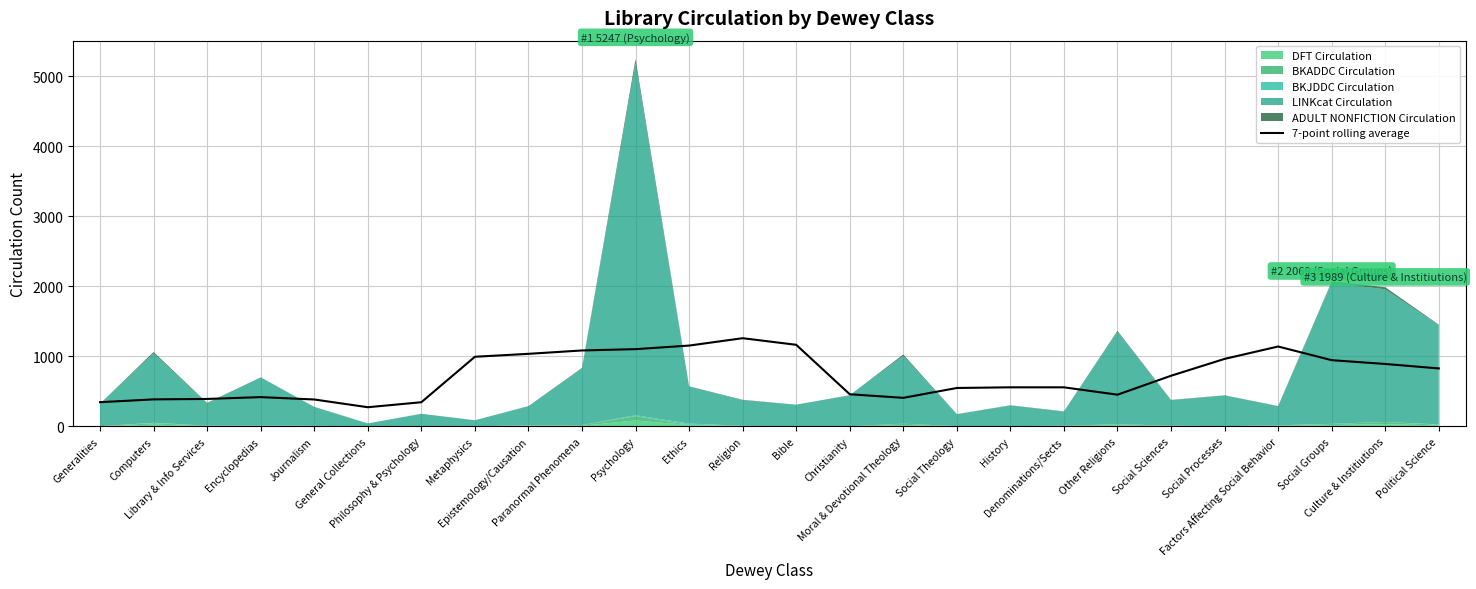

How many points are higher than both their immediate neighbors (excluding endpoints)?

4